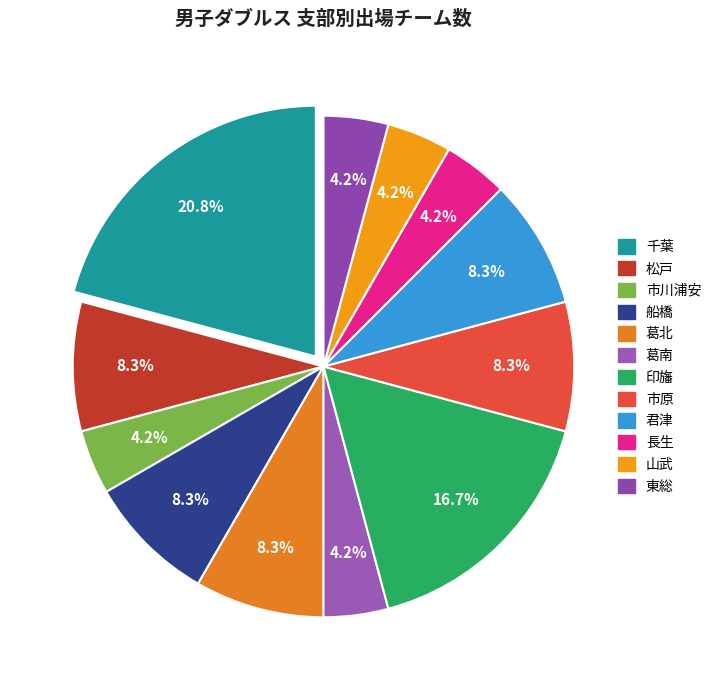

To the nearest percent, what percentage of the pie is 長生?

4%